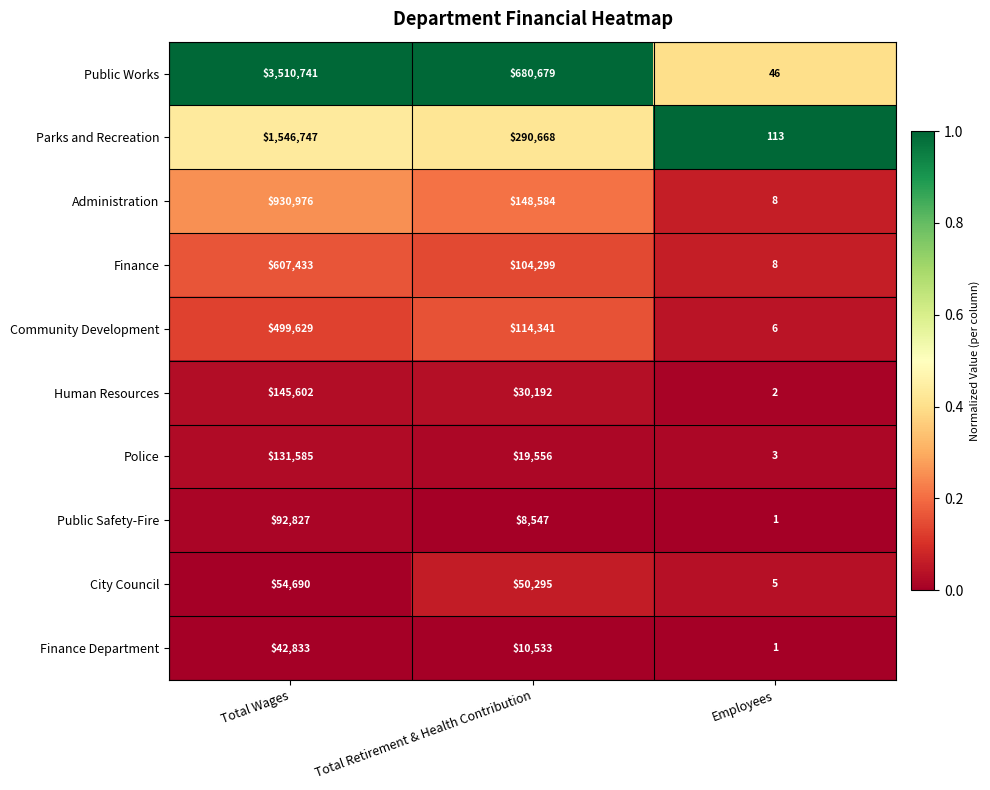

Reading left to right, list all the values displayed in this chart.

Public Works: Total Wages=3510741	Total Retirement & Health Contribution=680679	Employees=46
Parks and Recreation: Total Wages=1546747	Total Retirement & Health Contribution=290668	Employees=113
Administration: Total Wages=930976	Total Retirement & Health Contribution=148584	Employees=8
Finance: Total Wages=607433	Total Retirement & Health Contribution=104299	Employees=8
Community Development: Total Wages=499629	Total Retirement & Health Contribution=114341	Employees=6
Human Resources: Total Wages=145602	Total Retirement & Health Contribution=30192	Employees=2
Police: Total Wages=131585	Total Retirement & Health Contribution=19556	Employees=3
Public Safety-Fire: Total Wages=92827	Total Retirement & Health Contribution=8547	Employees=1
City Council: Total Wages=54690	Total Retirement & Health Contribution=50295	Employees=5
Finance Department: Total Wages=42833	Total Retirement & Health Contribution=10533	Employees=1